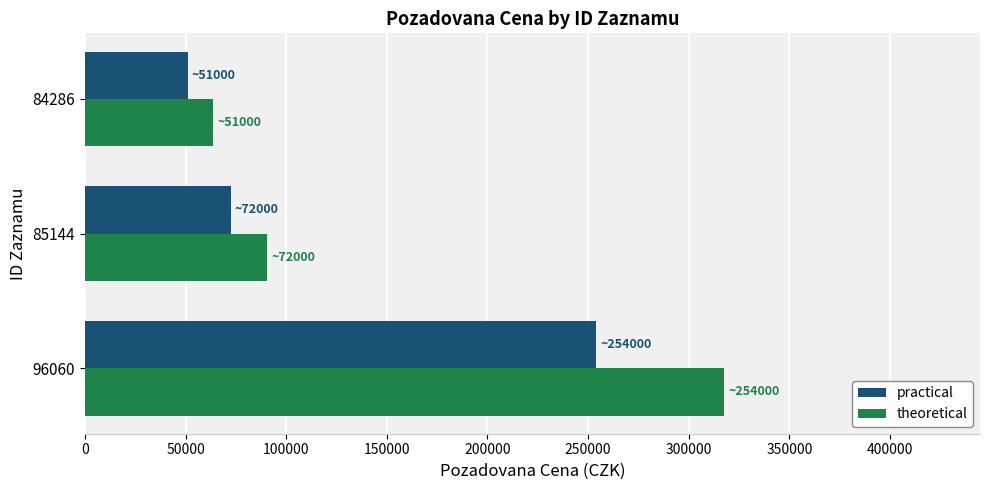

How many data points in theoretical are above 90562?

2